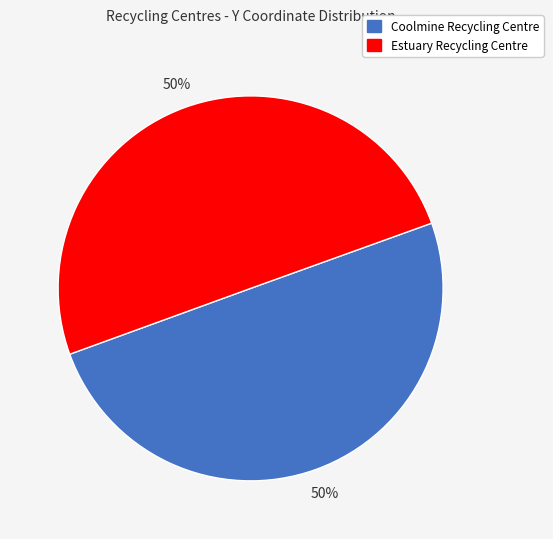

To the nearest percent, what is the average slice percentage?

50%